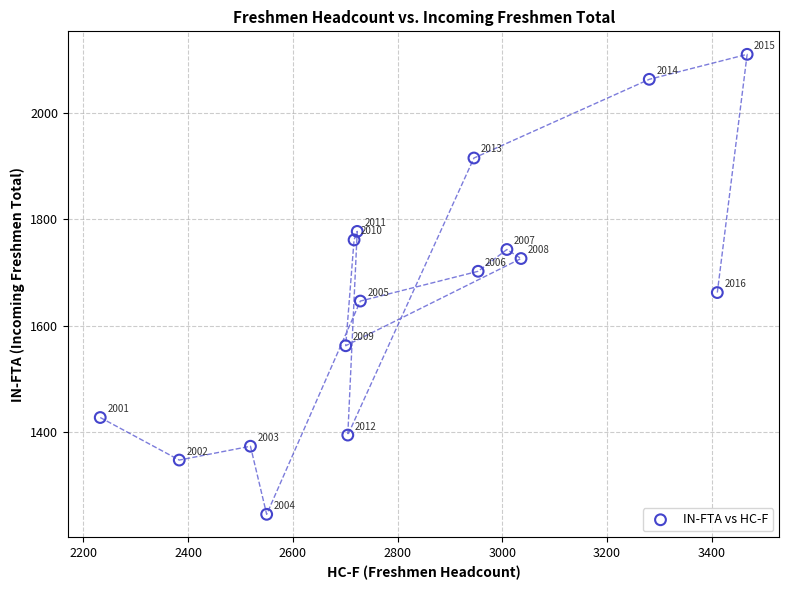

What Y value in the scatter plot is closest to 1677?

1662